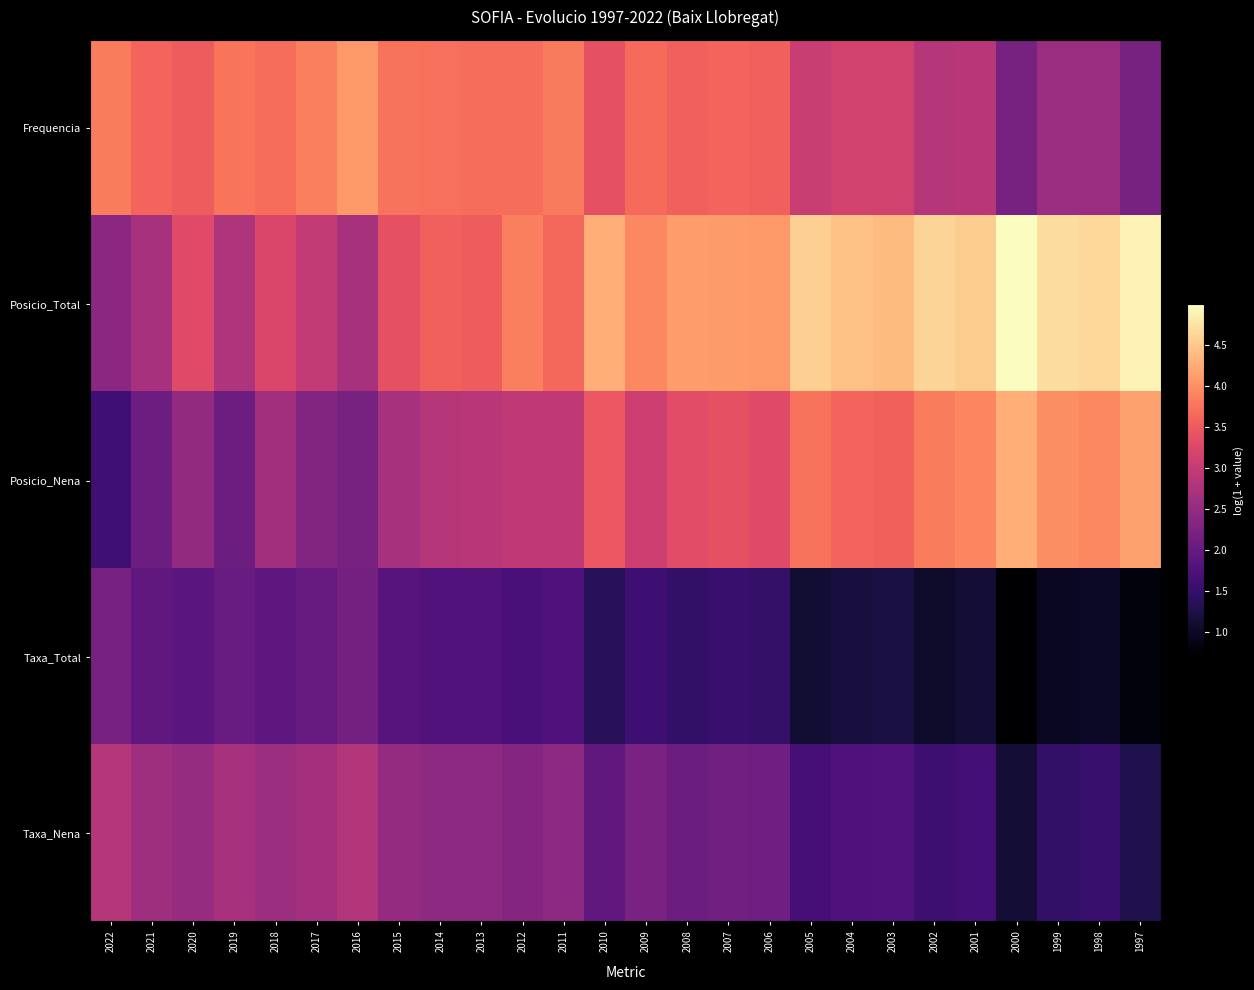

What is the difference between the highest and lowest values at 2003?

3.1